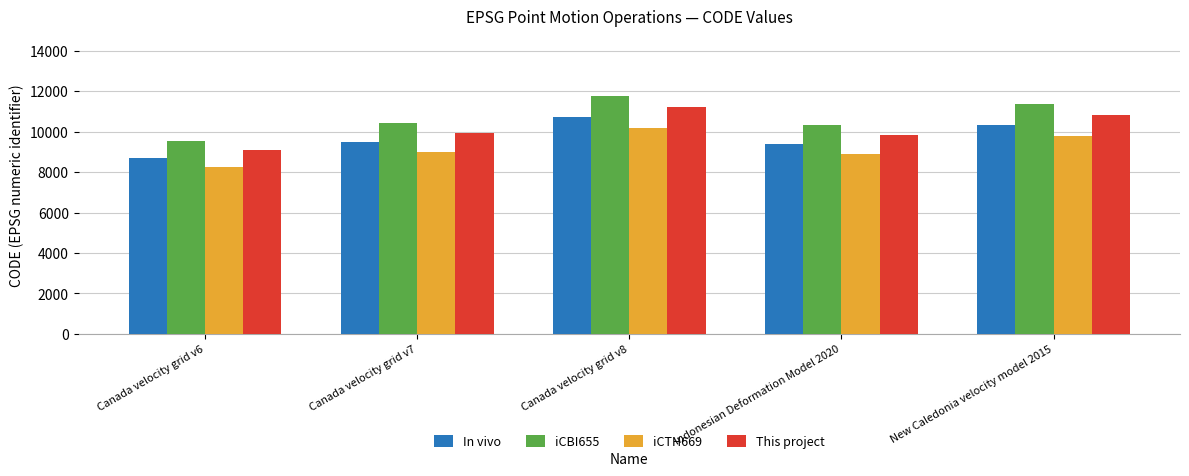

Rank the series at Indonesian Deformation Model 2020 from highest to lowest value.

iCBI655, This project, In vivo, iCTH669